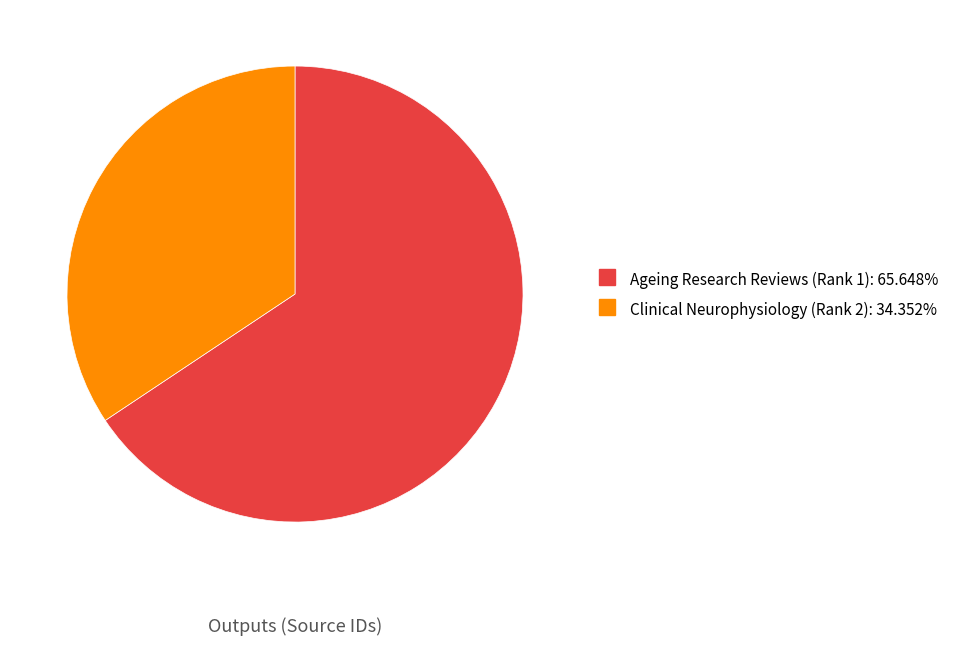

Combined, do Ageing Research Reviews (Rank 1) and Clinical Neurophysiology (Rank 2) account for over 50%?

Yes